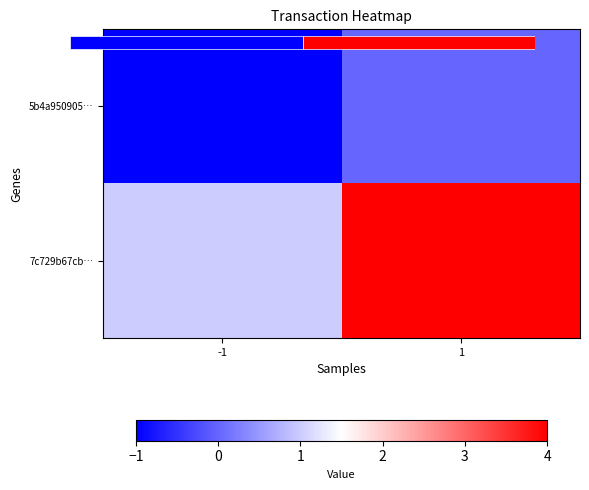

How many distinct data groups are displayed?

2